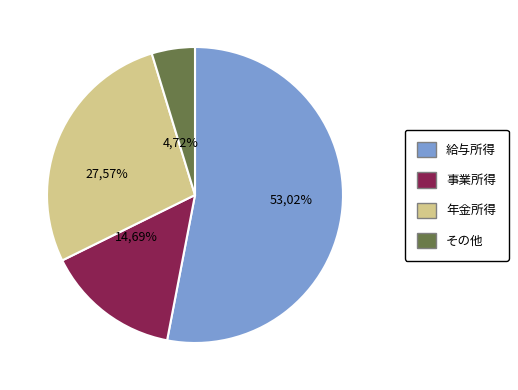

Is there any slice that represents more than half of the pie?

Yes